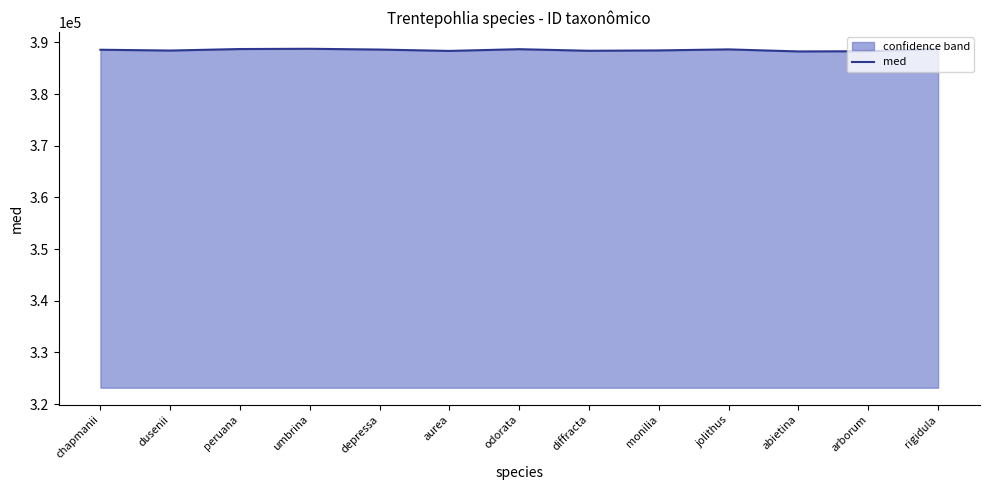

The value at diffracta is 138643. True or false?

False